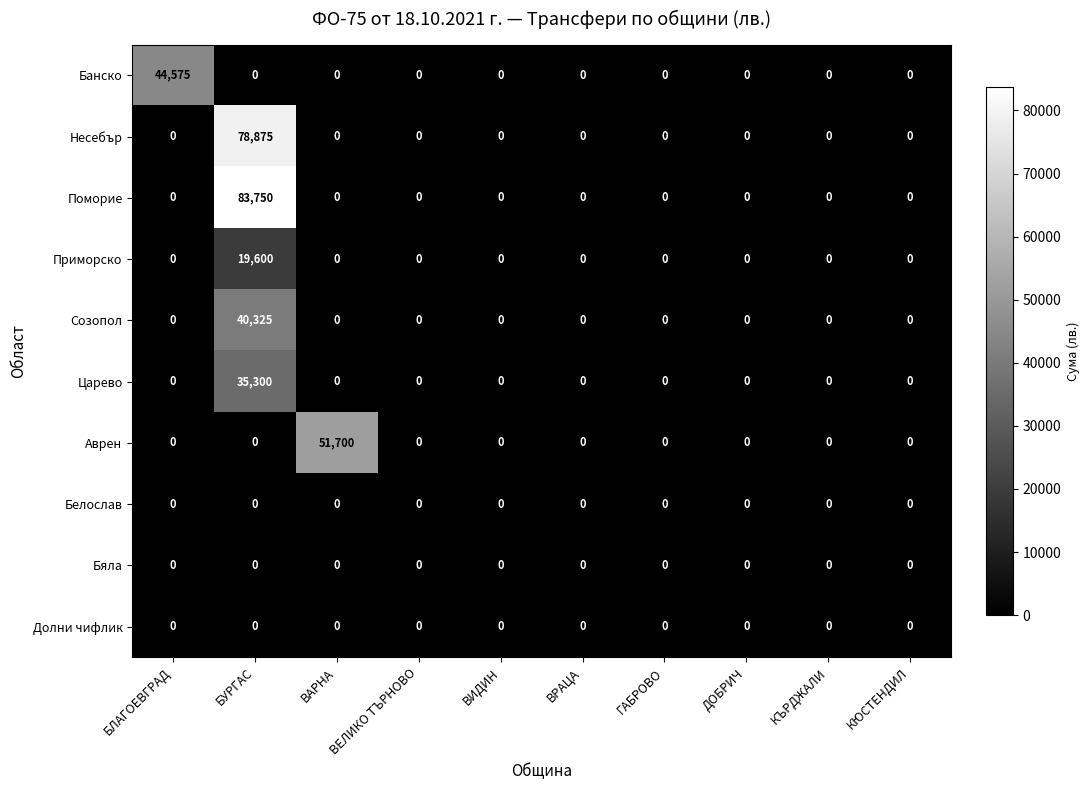

Which label corresponds to the largest value in the chart?

БУРГАС